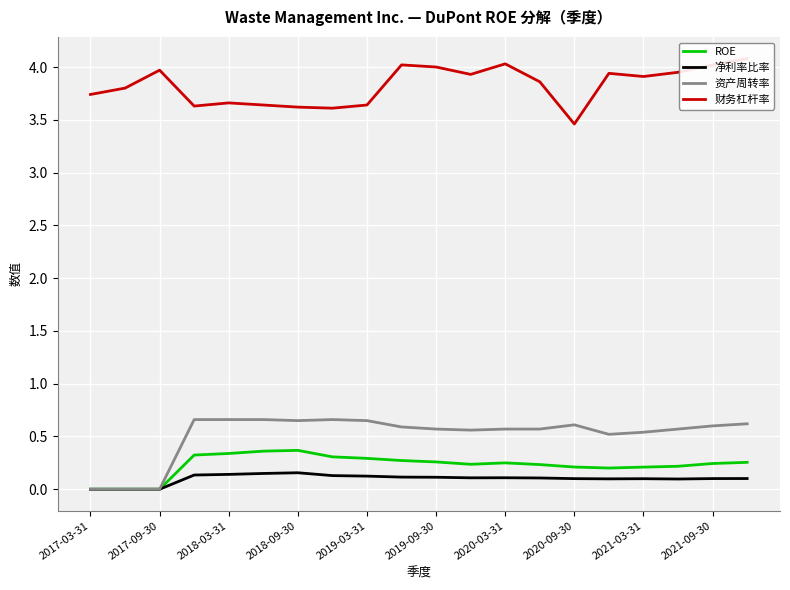

True or false: ROE has a value of 0.3 at 2019-03-31.

True